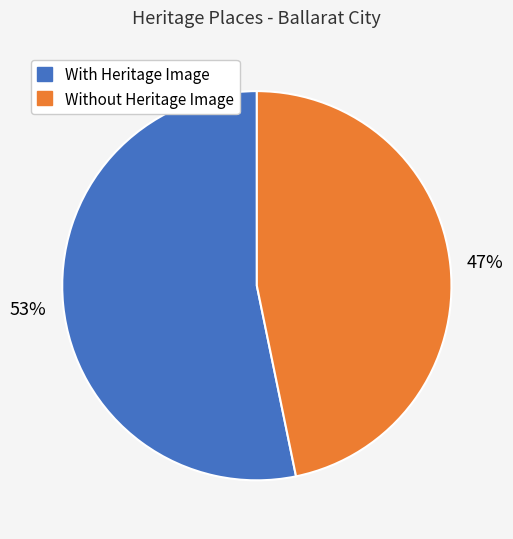

To the nearest percent, what portion does With Heritage Image represent?

53%